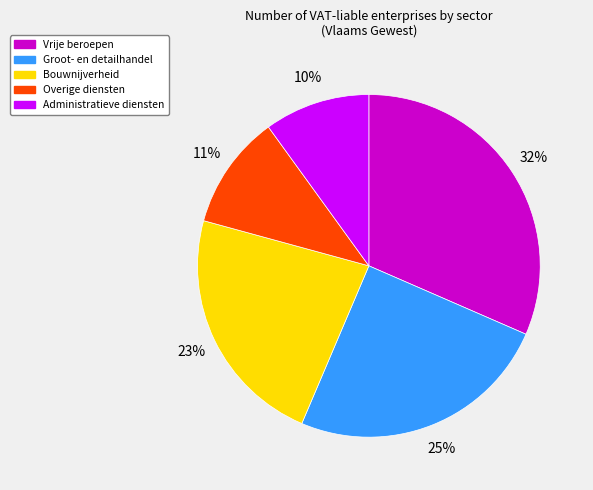

What percentage is the Overige diensten slice, to the nearest percent?

11%